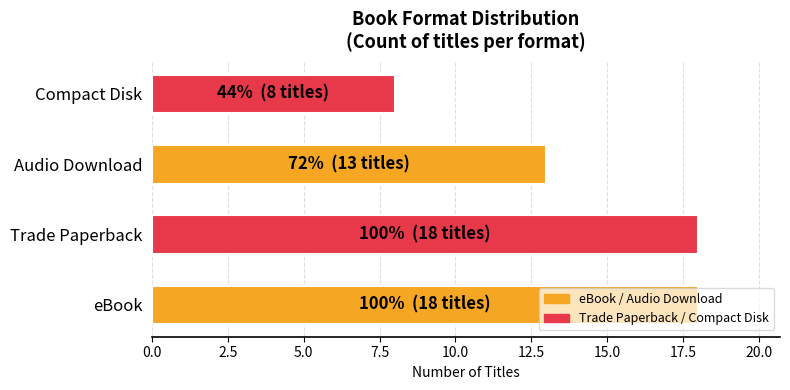

What is the greatest value displayed?

18